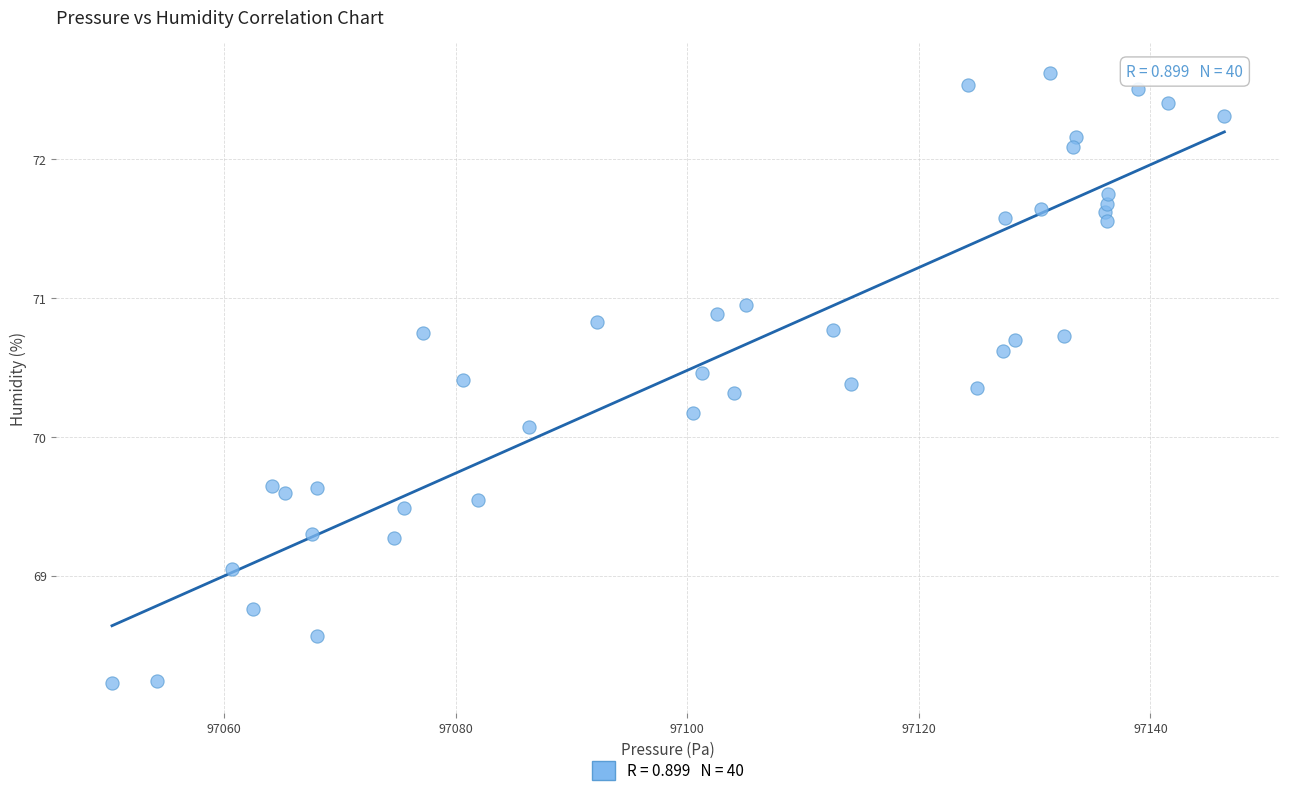

What is the range of Y values (max minus min)?

4.4